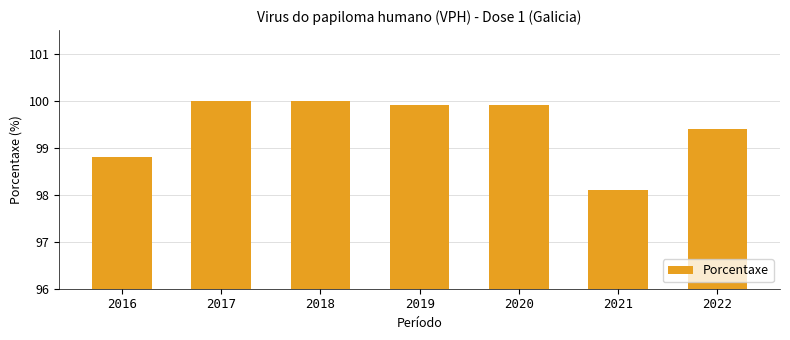

What is the average value?

99.4